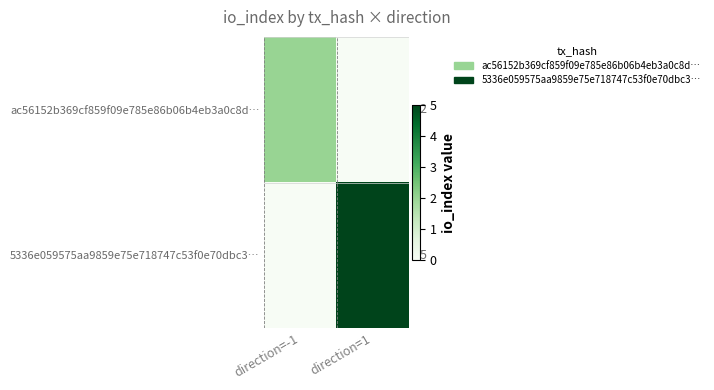

Which category has the lowest value across all series?

direction=1